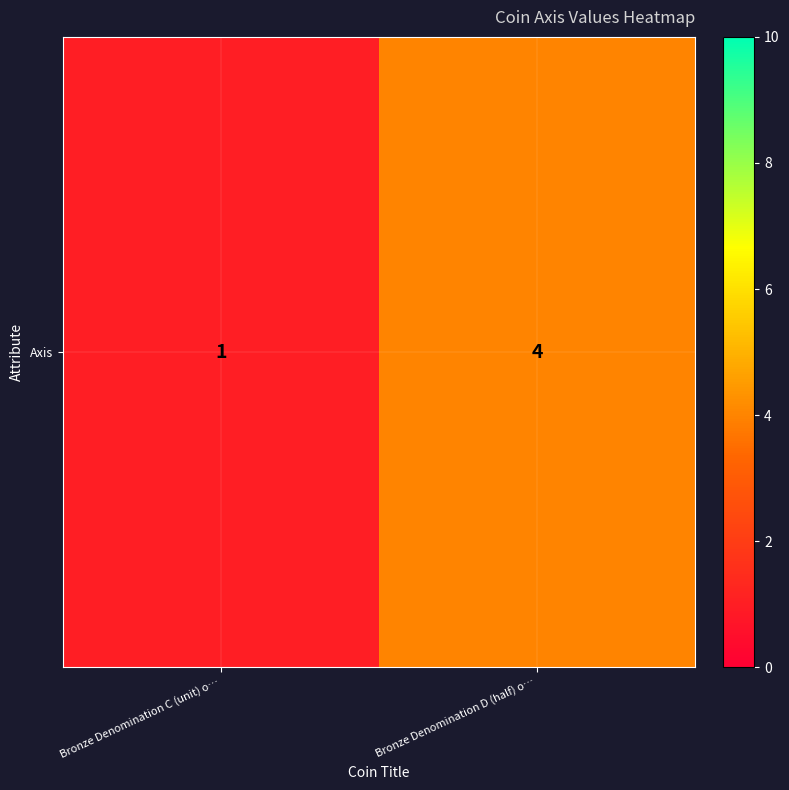

What is the change in value from Bronze Denomination C (unit) o… to Bronze Denomination D (half) o…?

+3